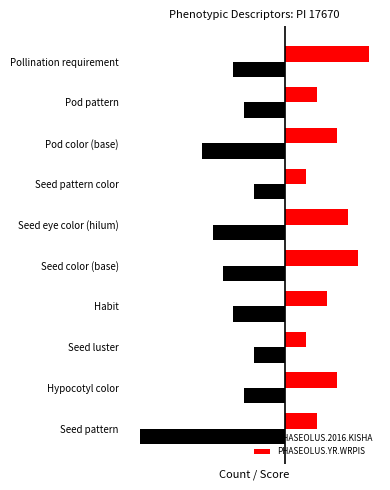

What are all the series names shown in the legend?

PHASEOLUS.2016.KISHA, PHASEOLUS.YR.WRPIS